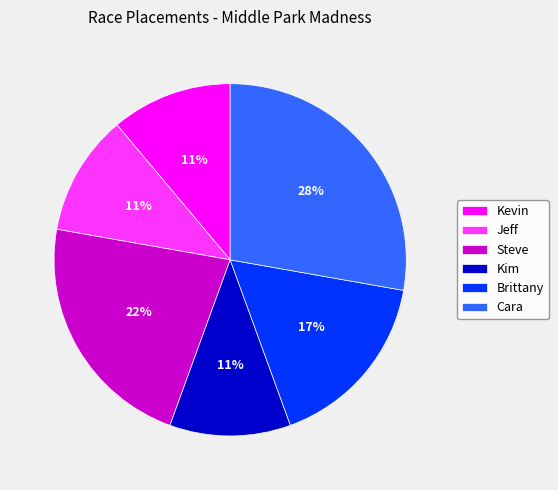

To the nearest percent, what is the combined percentage of Cara and Jeff?

39%